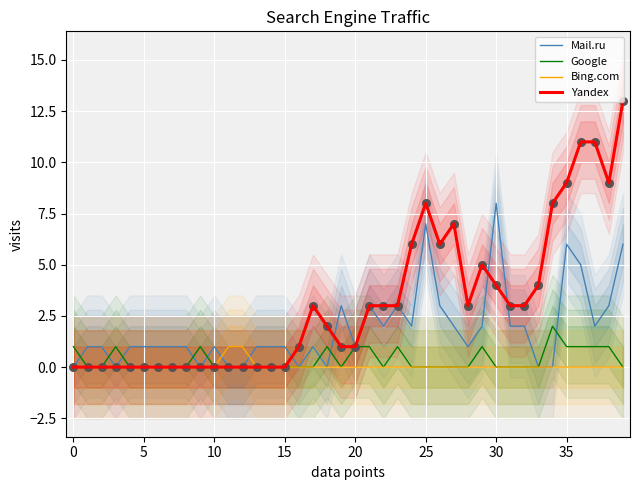

Which series has the largest Y range (max minus min)?

Yandex